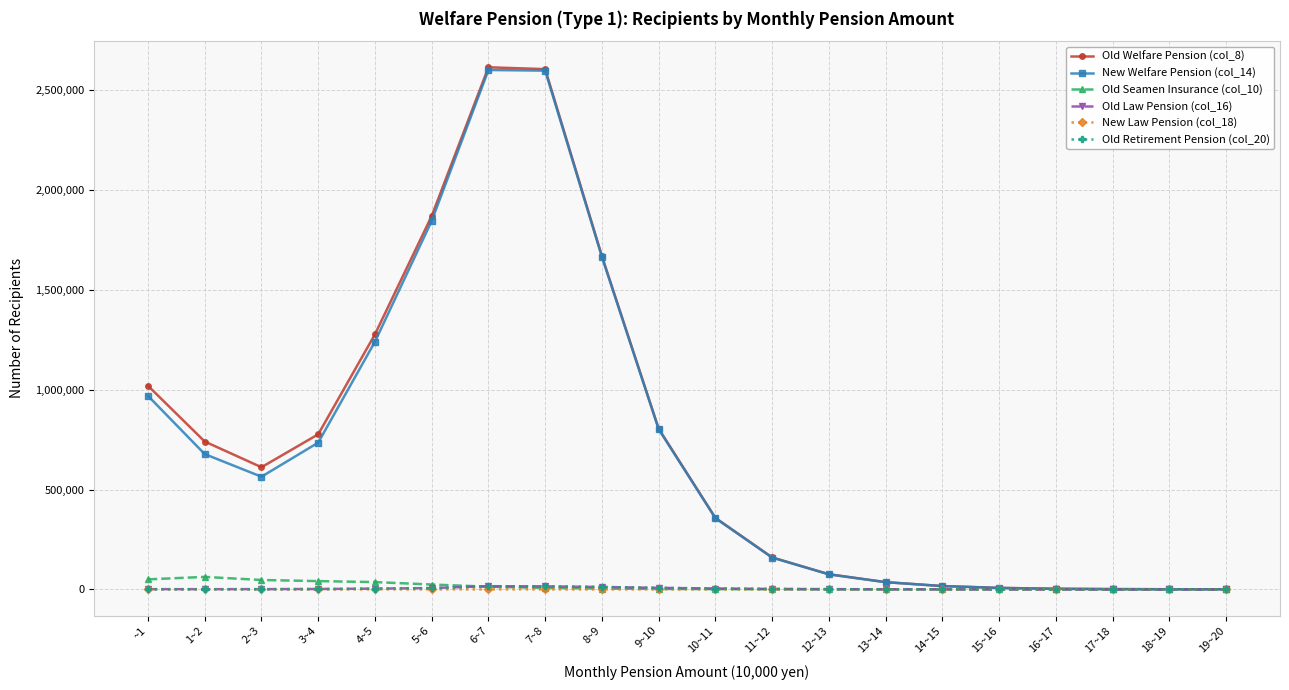

What is the maximum value shown in the chart?

2613744